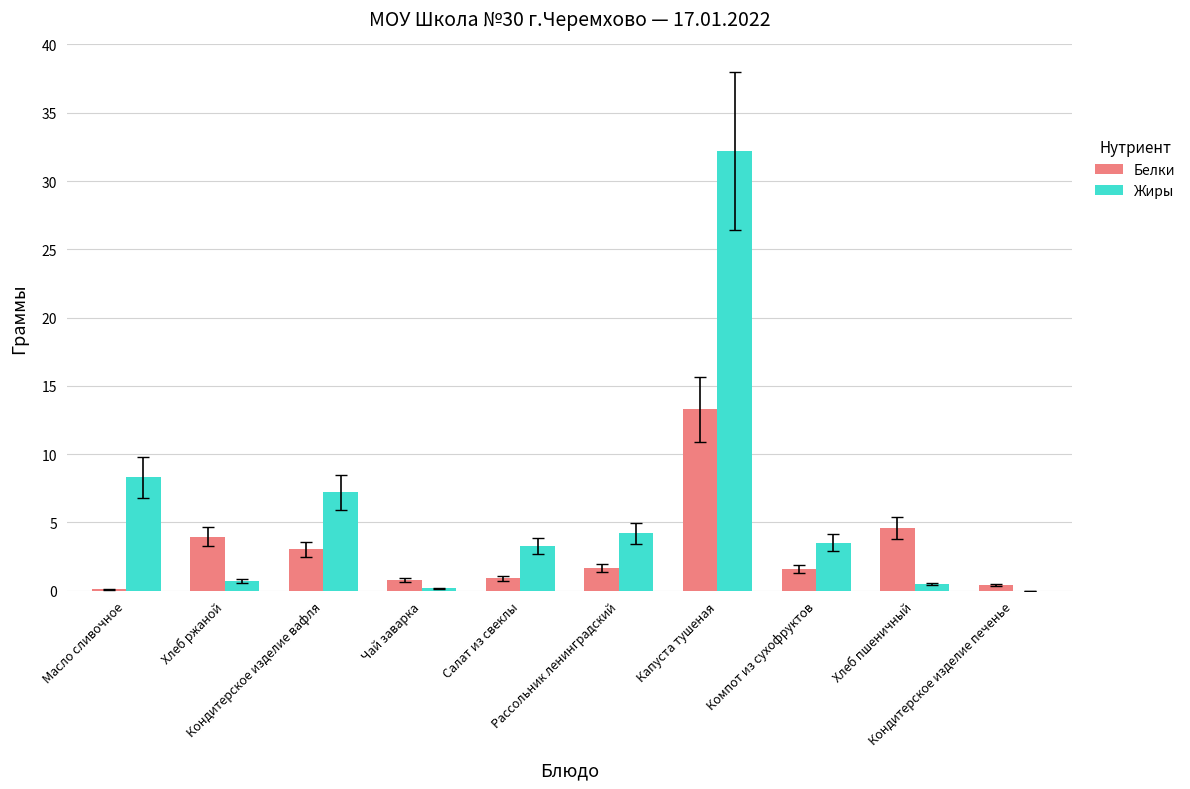

Where is Белки nearest to the value 6?

Хлеб пшеничный